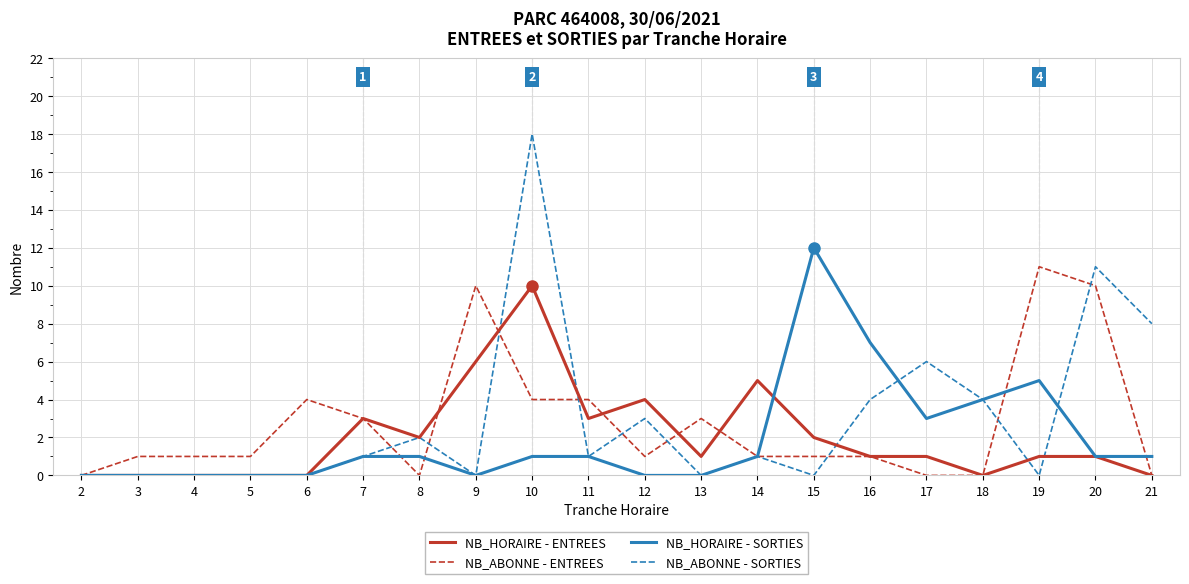

The value of NB_ABONNE - SORTIES at 5 is -9. True or false?

False